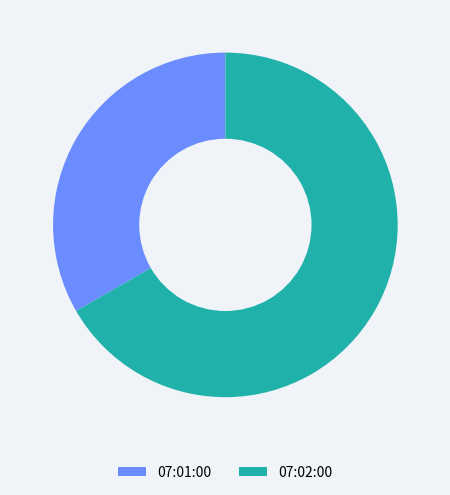

Is the sum of 07:01:00 and 07:02:00 greater than half?

Yes